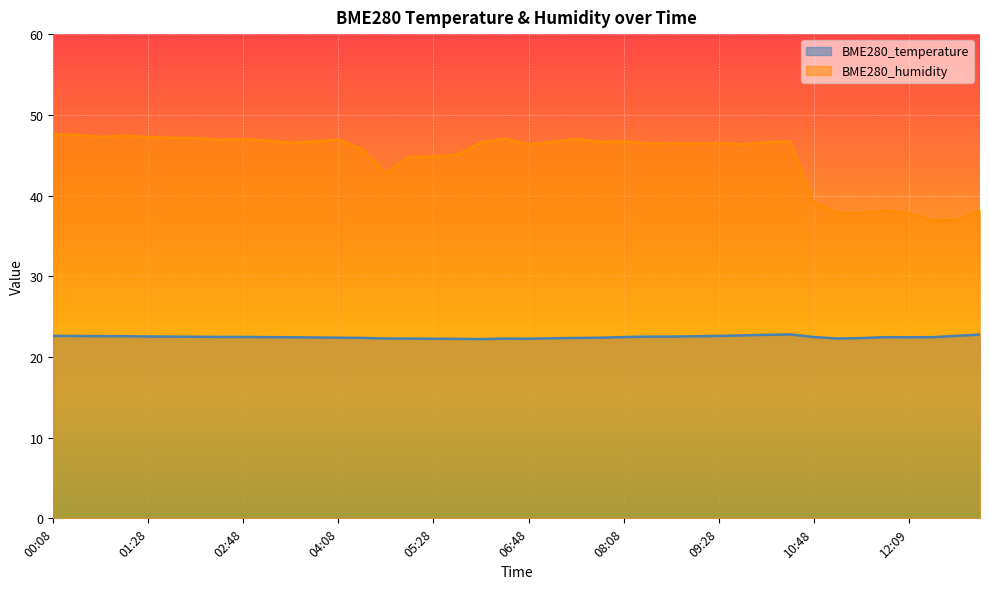

What is the value of the BME280_temperature point at the 13th from the left?

22.4